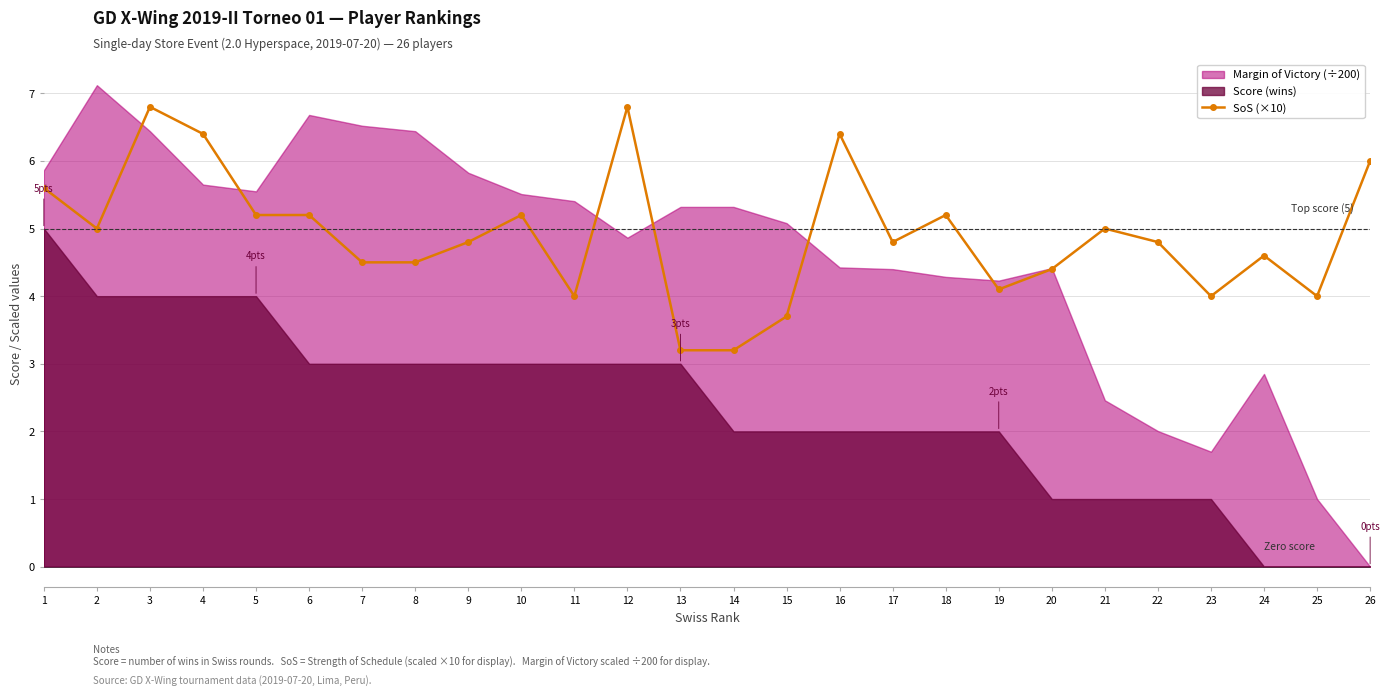

Reading left to right, extract all data points from this chart.

5.6	5.0	6.8	6.4	5.2	5.2	4.5	4.5	4.8	5.2	4.0	6.8	3.2	3.2	3.7	6.4	4.8	5.2	4.1	4.4	5.0	4.8	4.0	4.6	4.0	6.0